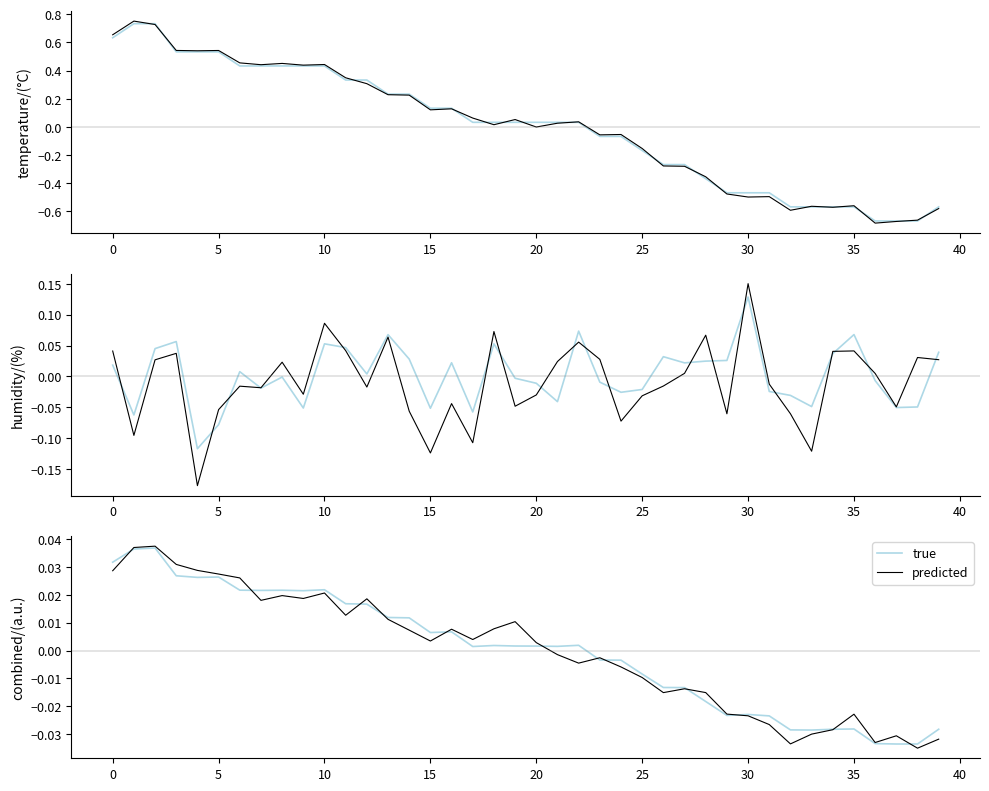

How many times do true and predicted cross each other?

12